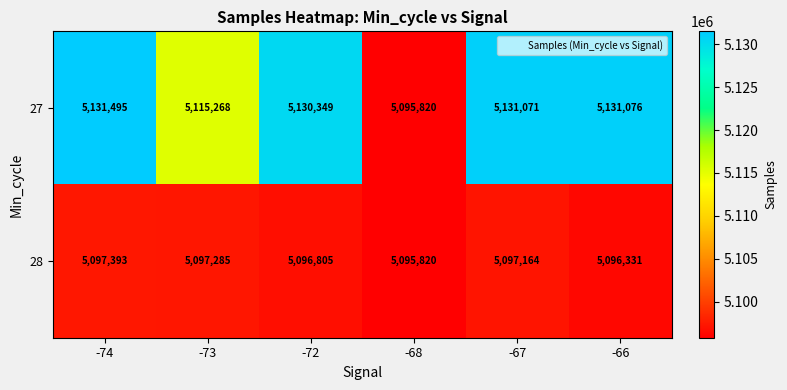

What is the difference between the second highest and second lowest values in the 27 series?

15808